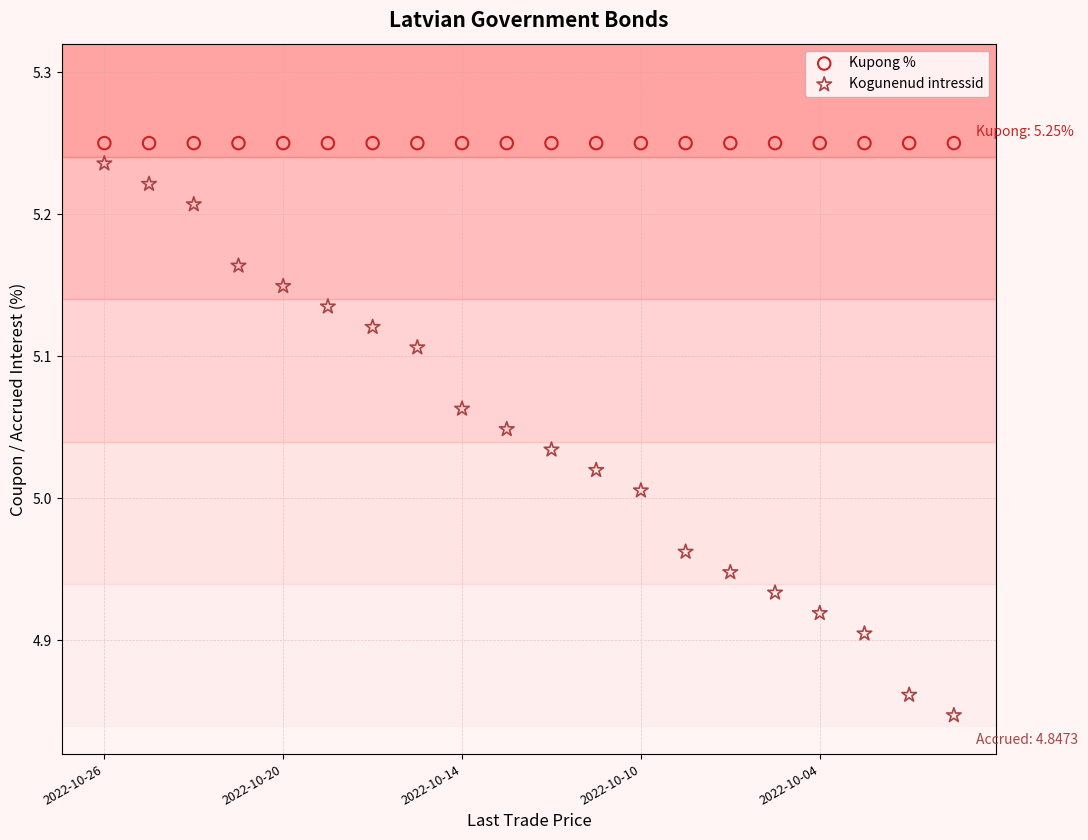

Which series contains the lowest Y value?

Kogunenud intressid